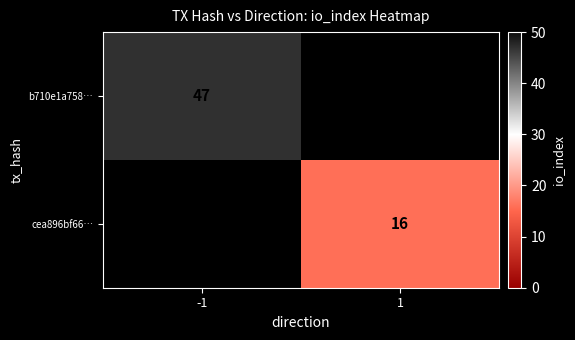

Is it true that b710e1a758… equals 47 at -1?

True